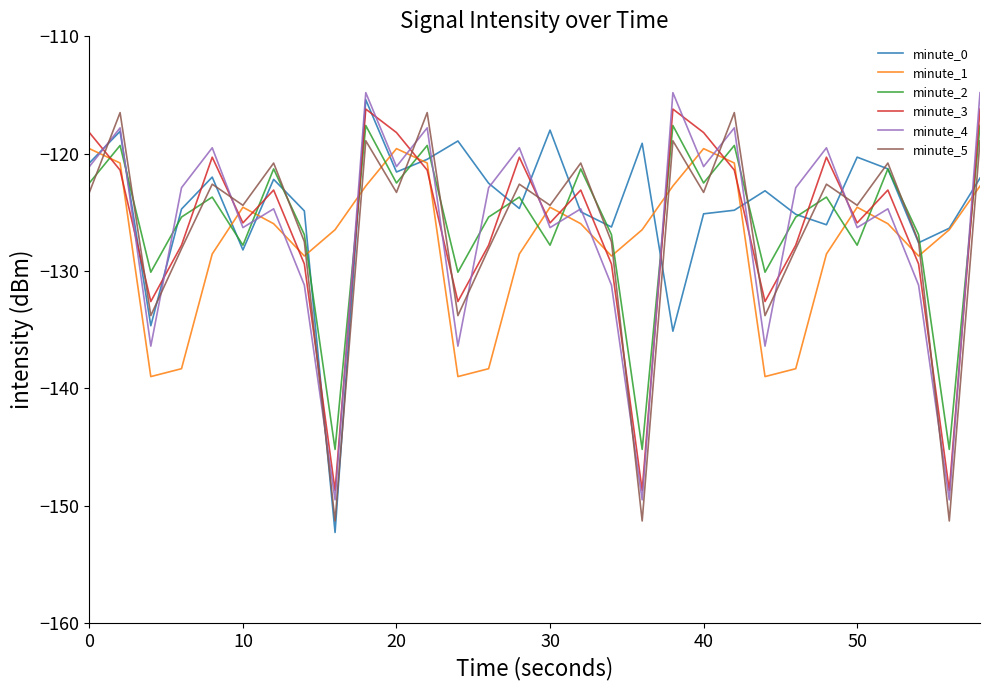

What is the smallest value displayed?

-152.3